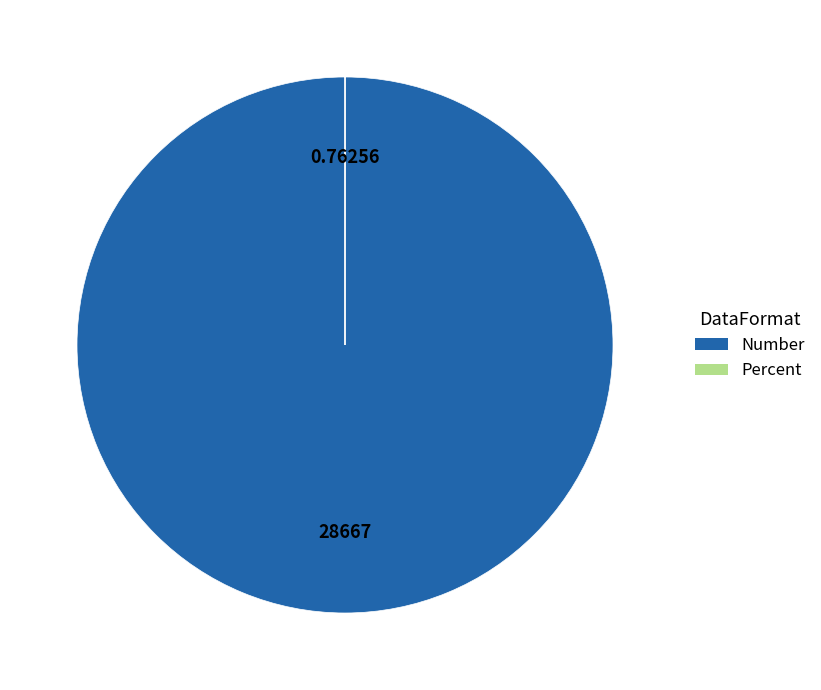

Is there a majority slice in this chart?

Yes